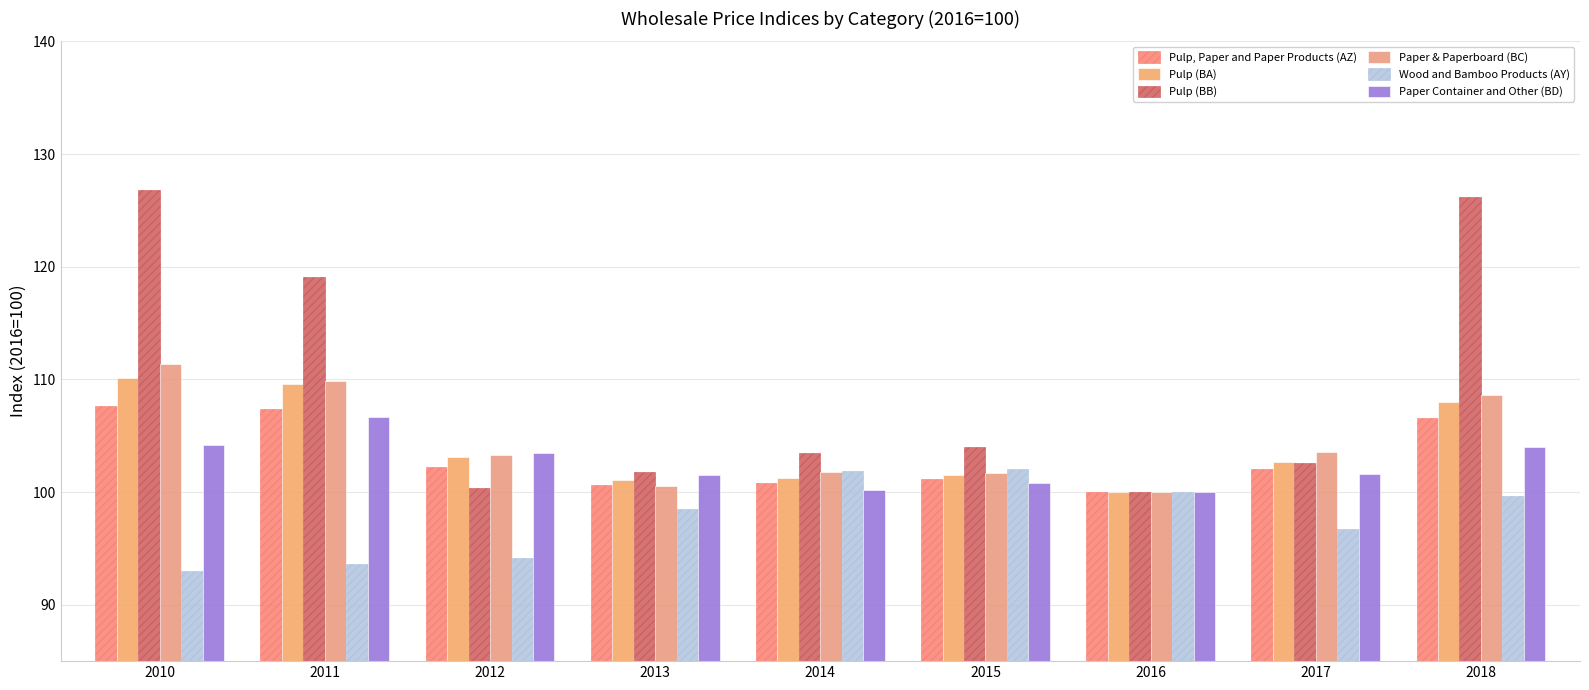

Between 2012 and 2017, which is larger?

2012